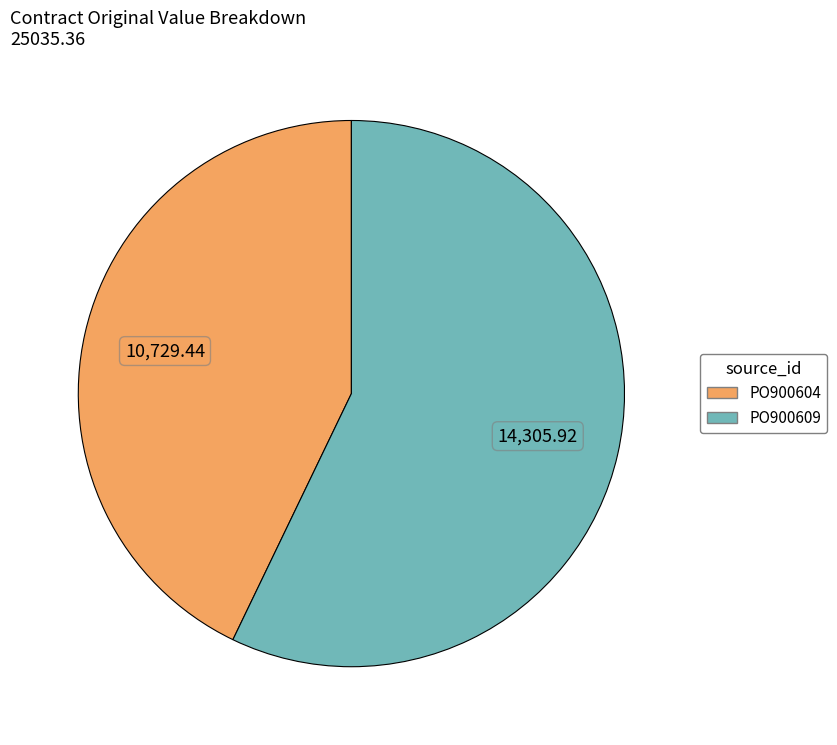

Is the sum of PO900609 and PO900604 greater than half?

Yes